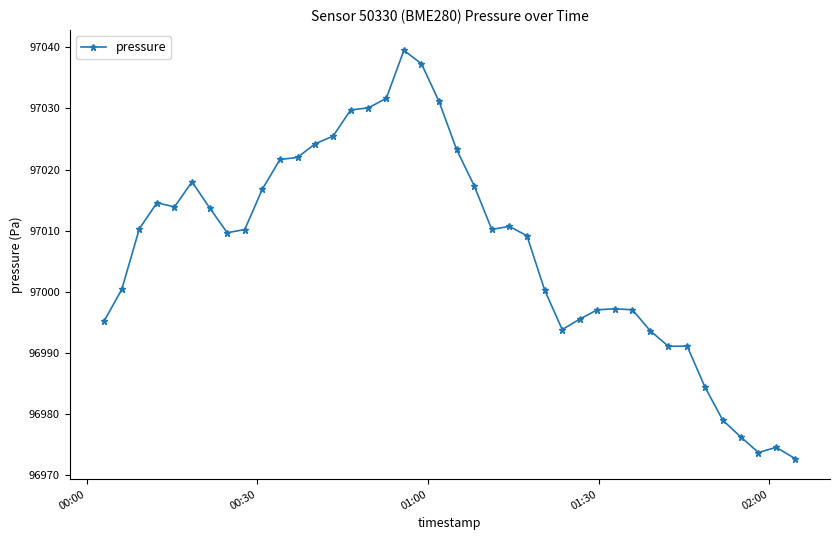

What is the greatest value displayed?

97039.5